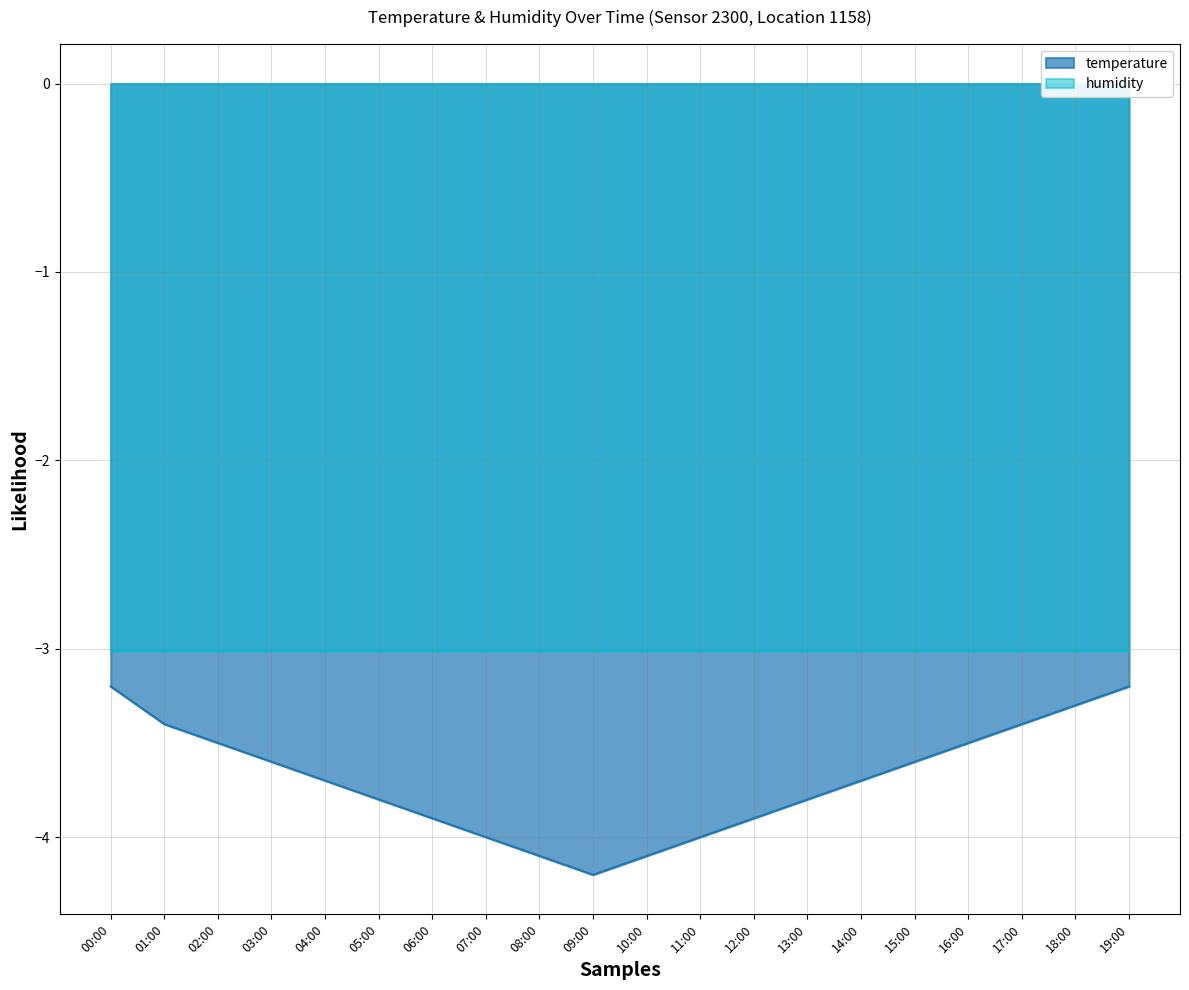

Reading right to left, what are all the values shown in this chart?

-3.2	-3.3	-3.4	-3.5	-3.6	-3.7	-3.8	-3.9	-4.0	-4.1	-4.2	-4.1	-4.0	-3.9	-3.8	-3.7	-3.6	-3.5	-3.4	-3.2